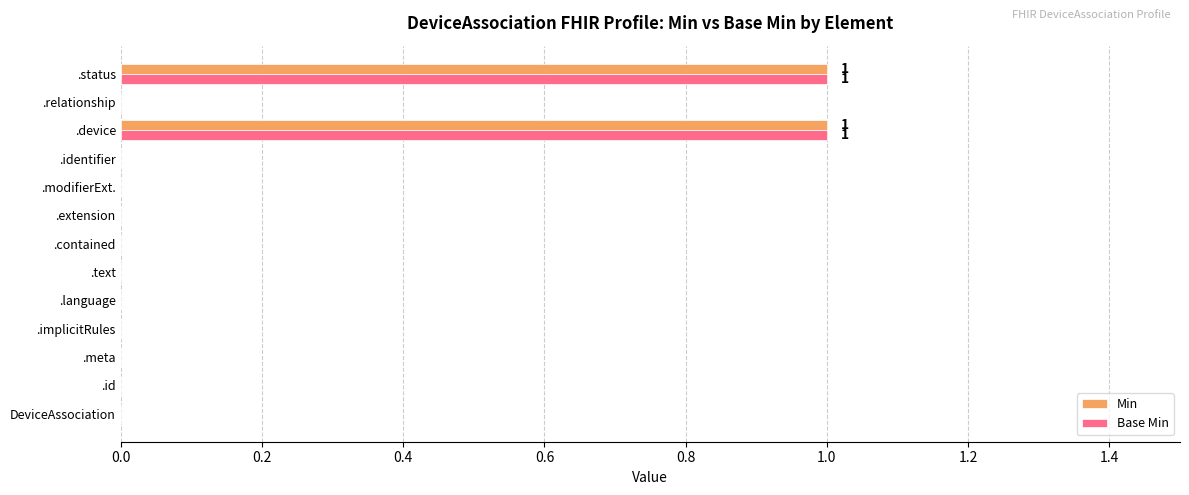

Is it true that Base Min equals 0 at .implicitRules?

True